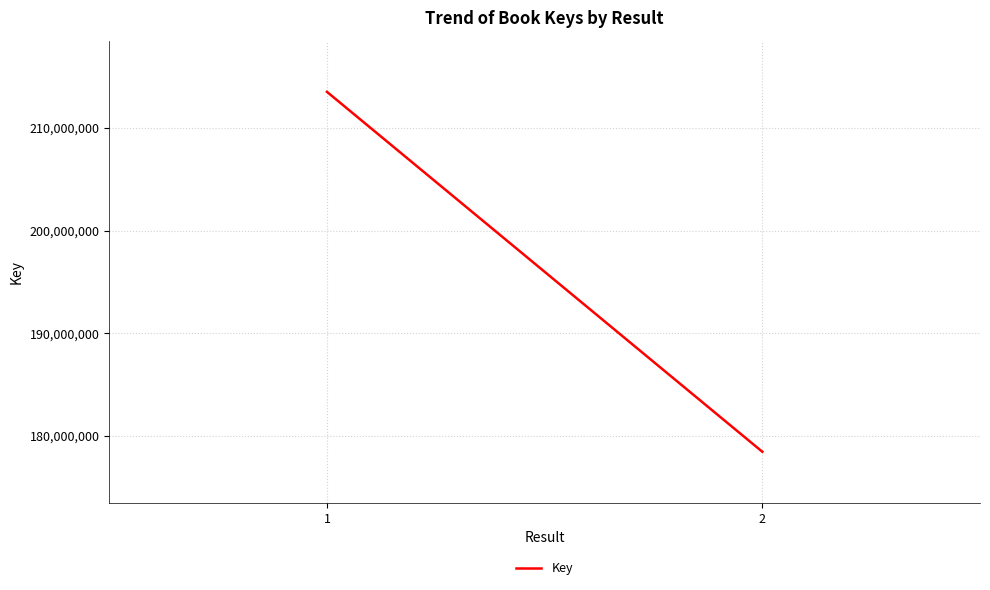

What is the change in value from 1 to 2?

-35101819